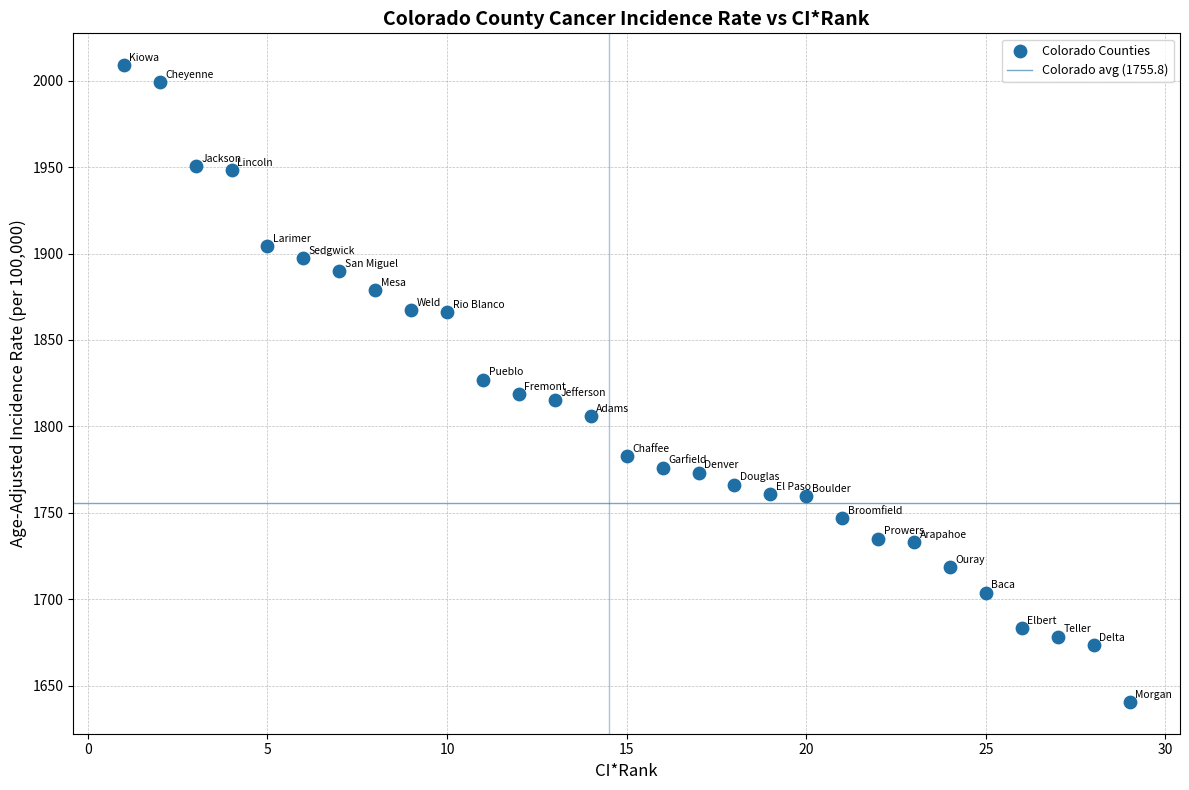

What is the range of X values (max minus min)?

28.0